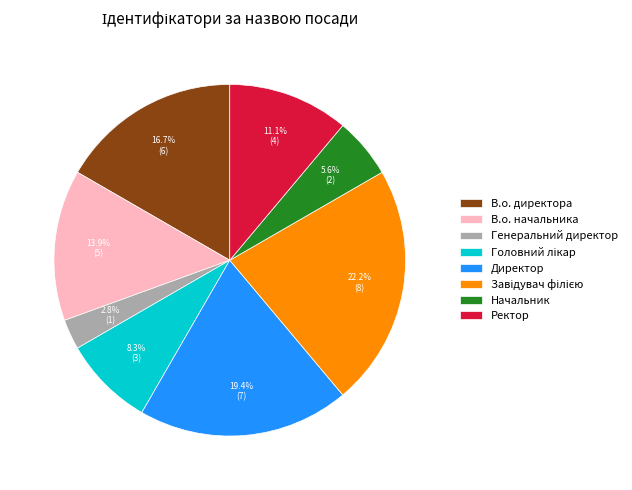

Is the sum of В.о. начальника and Начальник greater than half?

No